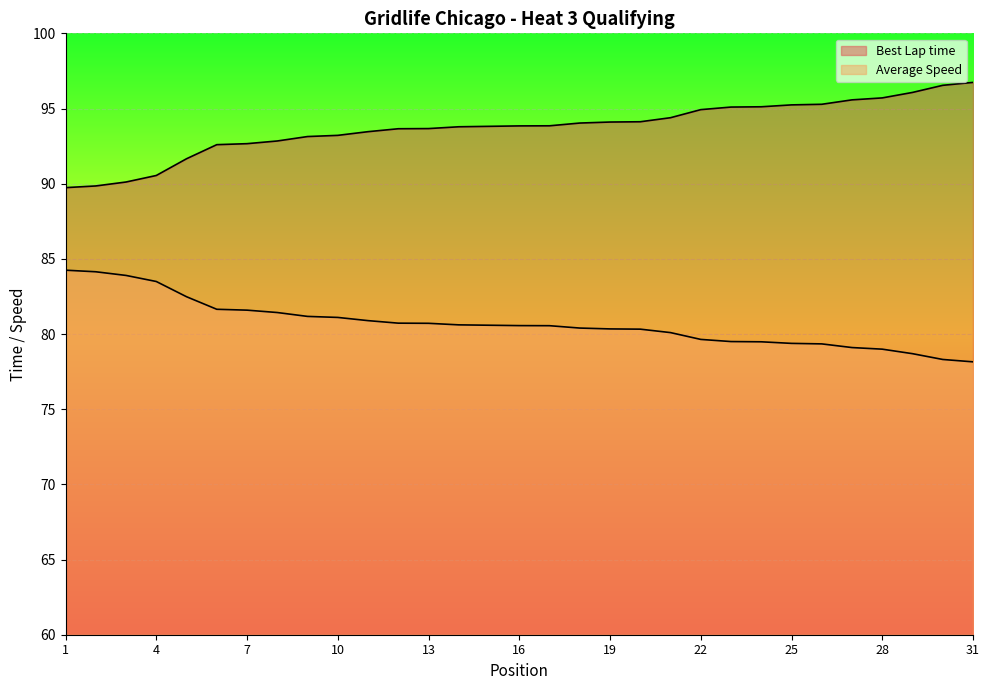

Is the value of Average Speed at 8 greater than the value of Best Lap time at 14?

No